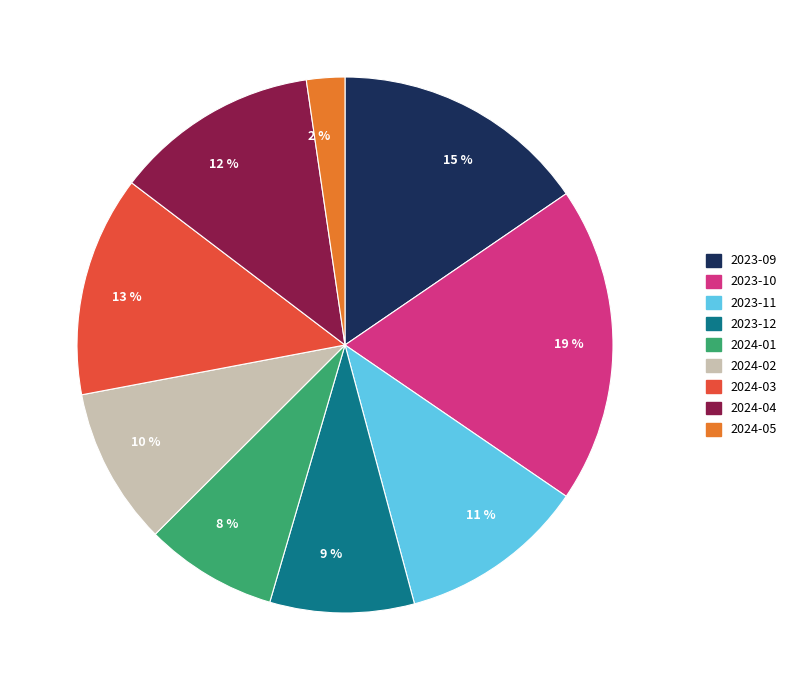

Rank the categories by value from highest to lowest.

19 %, 15 %, 13 %, 12 %, 11 %, 10 %, 9 %, 8 %, 2 %